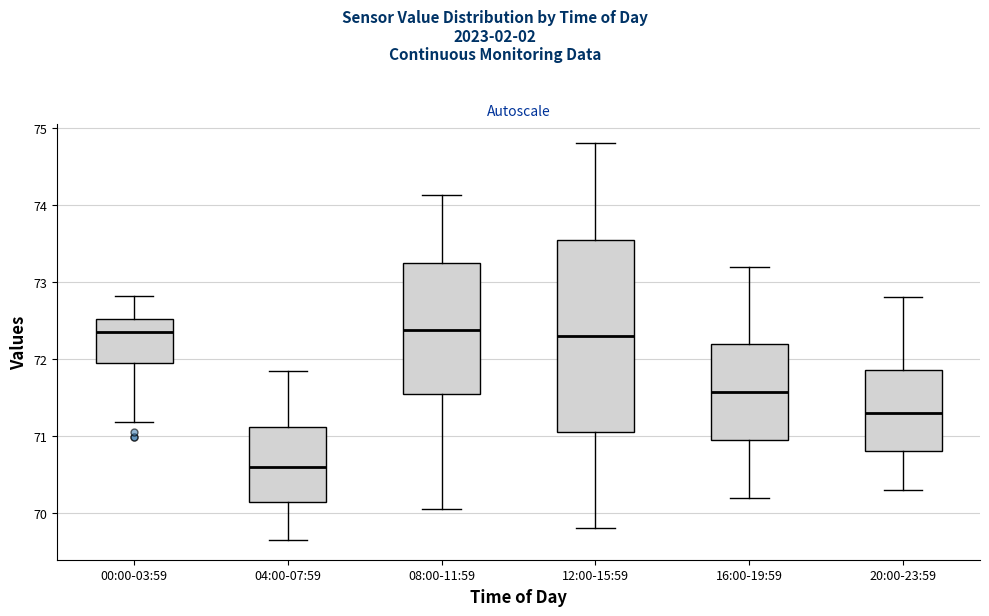

Which box is the tallest, from its lower edge to its upper edge?

12:00-15:59